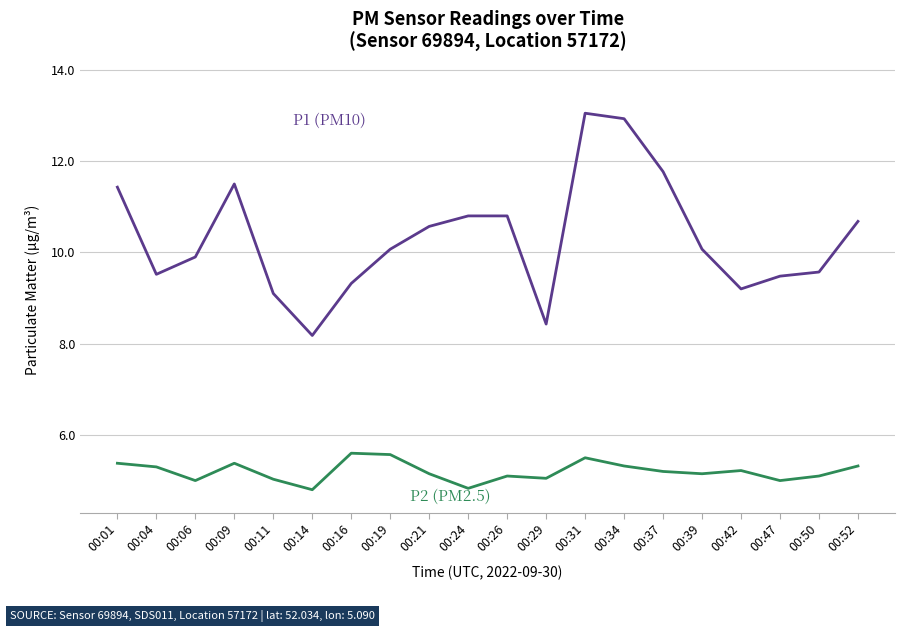

What is the total value across all series at 00:01?

16.8